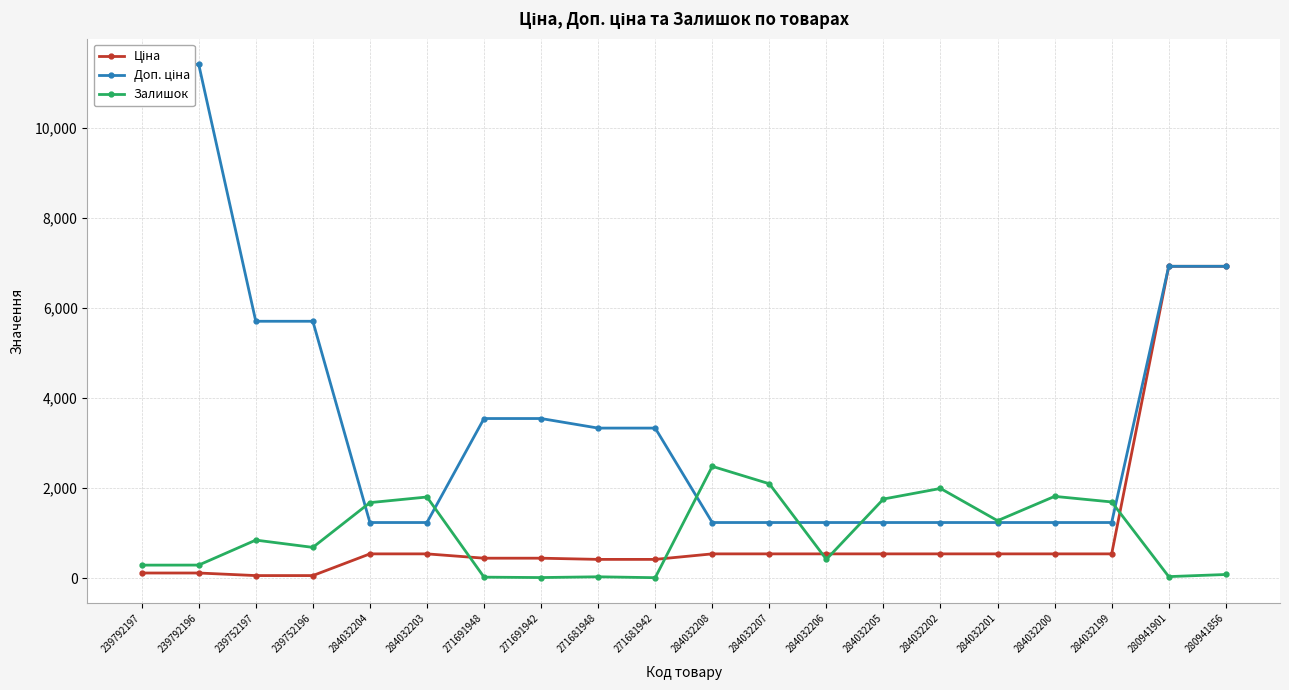

True or false: Залишок and Ціна intersect in this chart.

True